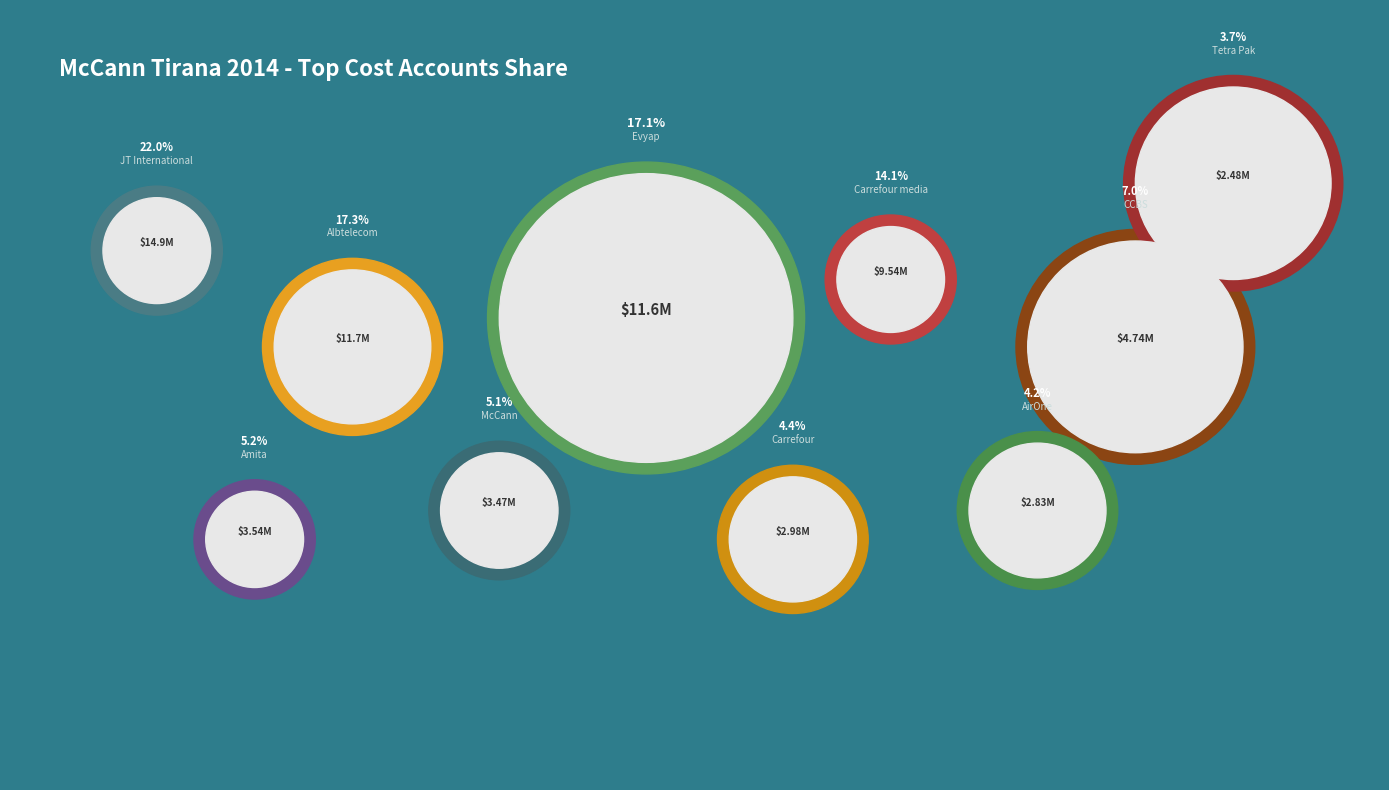

Is it true that Tetra Pak cost is 4% of the pie?

True